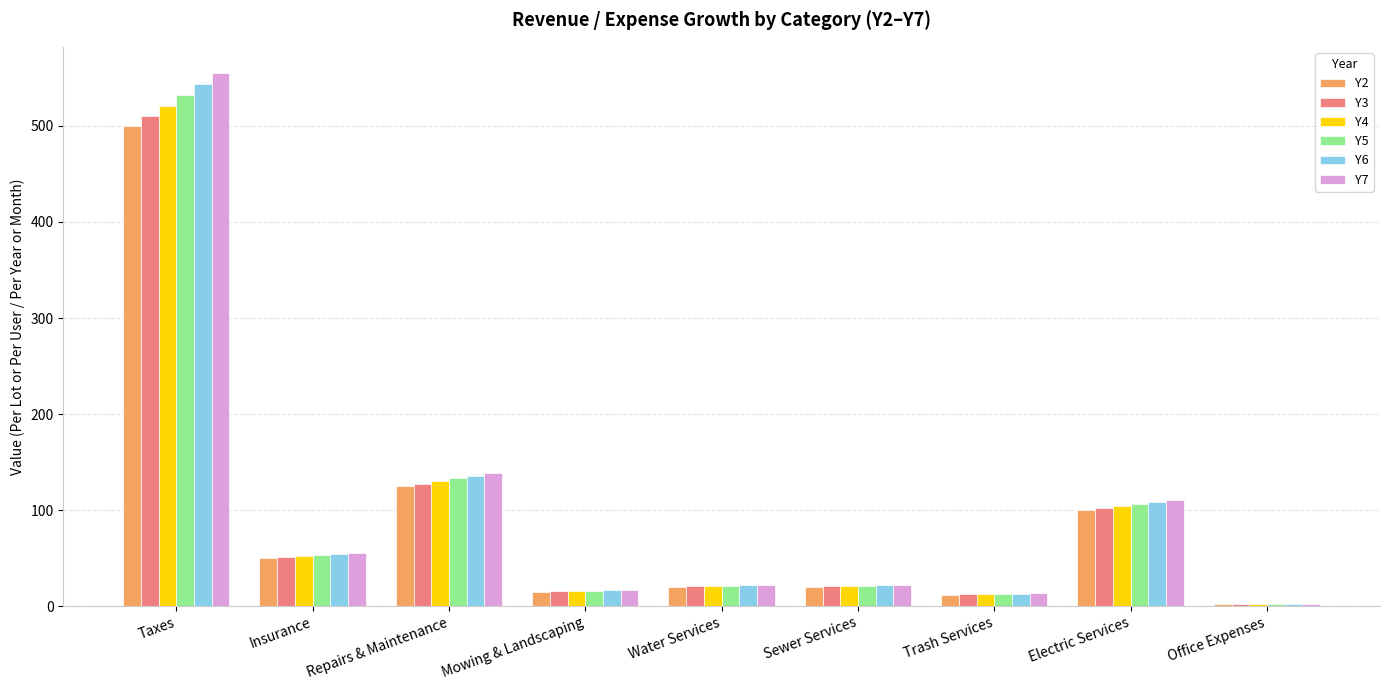

At which label does Y4 first exceed 20?

Taxes